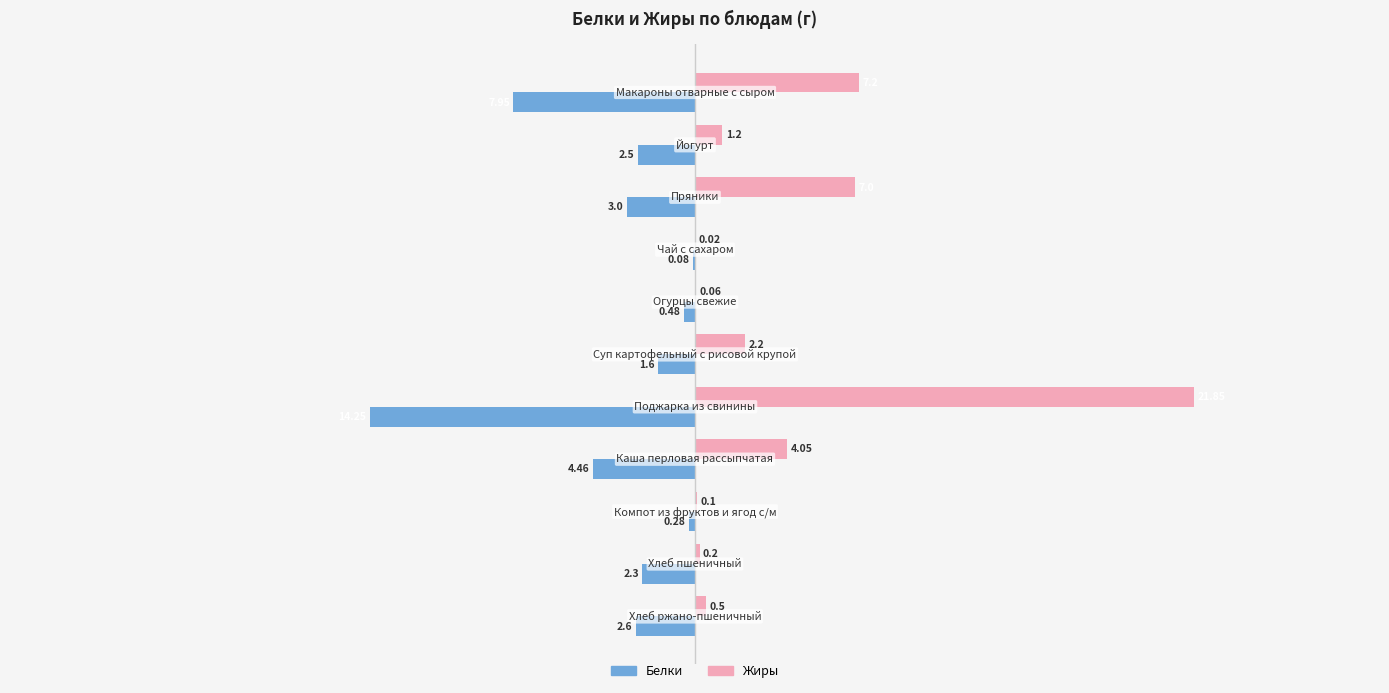

Which series has the largest total across all categories?

Жиры